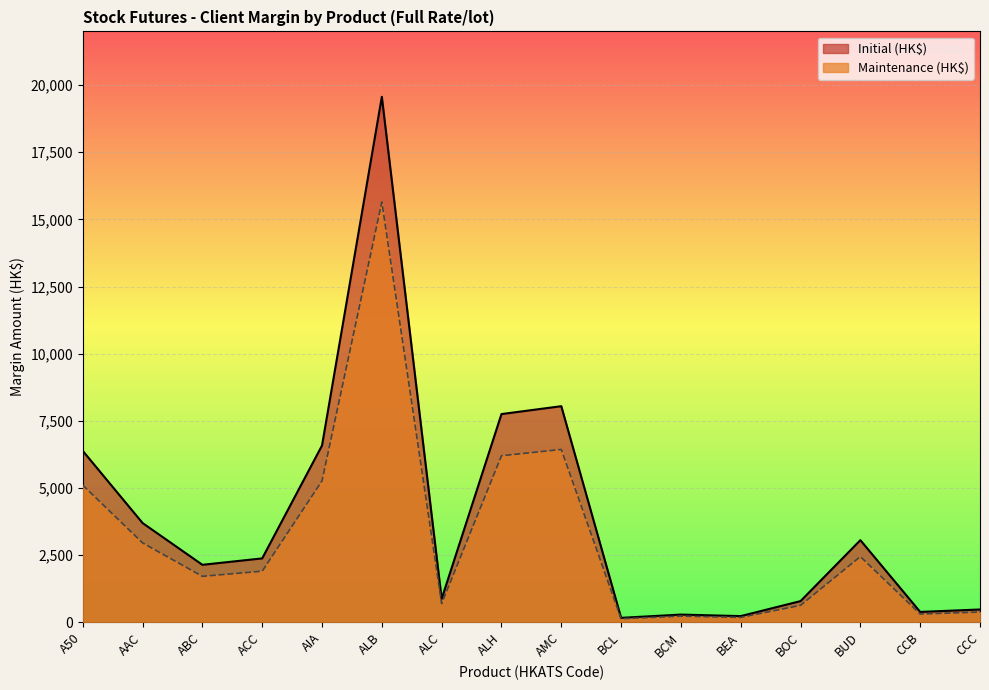

Reading left to right, transcribe all the data shown in this chart.

Initial (HK$): A50=6384	AAC=3697	ABC=2141	ACC=2380	AIA=6583	ALB=19564	ALC=873	ALH=7753	AMC=8046	BCL=167	BCM=288	BEA=231	BOC=790	BUD=3059	CCB=387	CCC=478
Maintenance (HK$): A50=5107	AAC=2957	ABC=1712	ACC=1904	AIA=5266	ALB=15651	ALC=698	ALH=6202	AMC=6436	BCL=133	BCM=230	BEA=184	BOC=632	BUD=2447	CCB=309	CCC=382